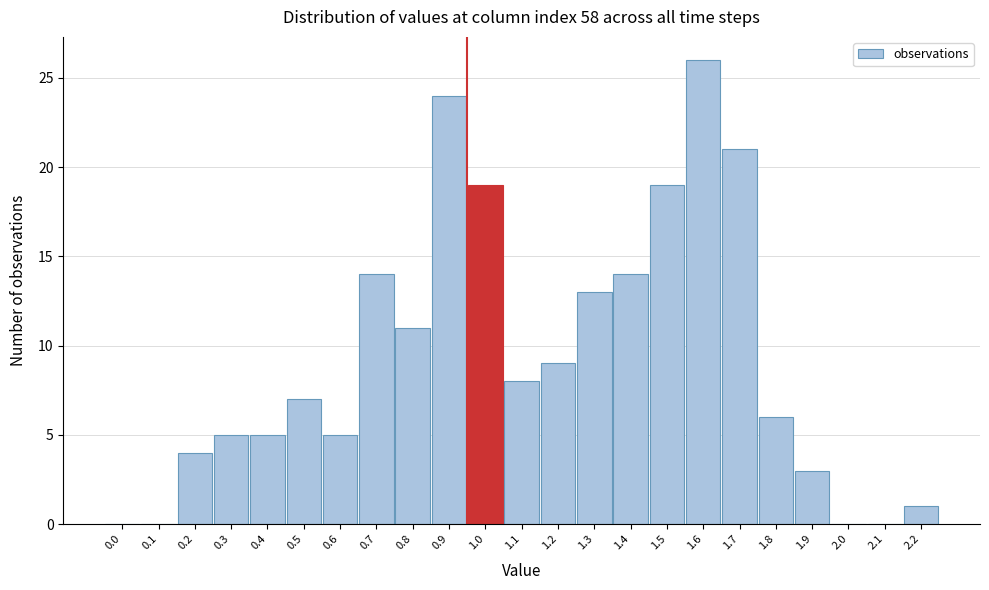

Reading left to right, transcribe all the data shown in this chart.

0.0=0	0.1=0	0.2=4	0.3=5	0.4=5	0.5=7	0.6=5	0.7=14	0.8=11	0.9=24	1.0=19	1.1=8	1.2=9	1.3=13	1.4=14	1.5=19	1.6=26	1.7=21	1.8=6	1.9=3	2.0=0	2.1=0	2.2=1